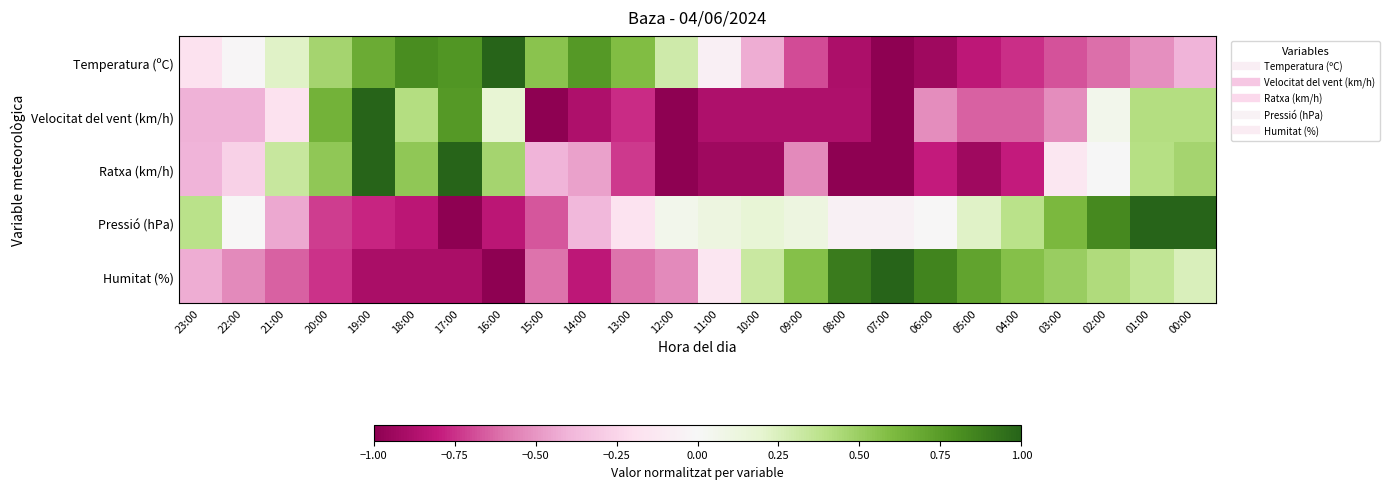

Between 23:00 and 12:00, which series saw the biggest shift?

Ratxa (km/h)